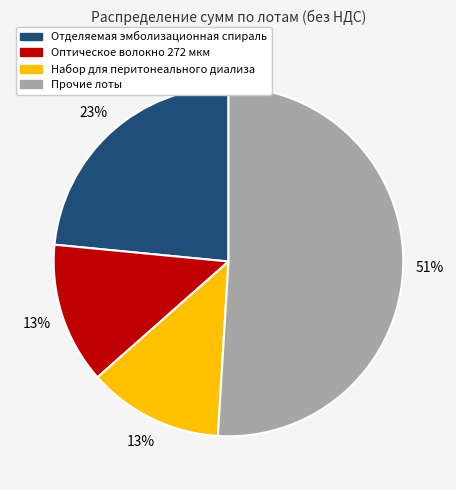

The Прочие лоты slice represents 45% of the pie. True or false?

False